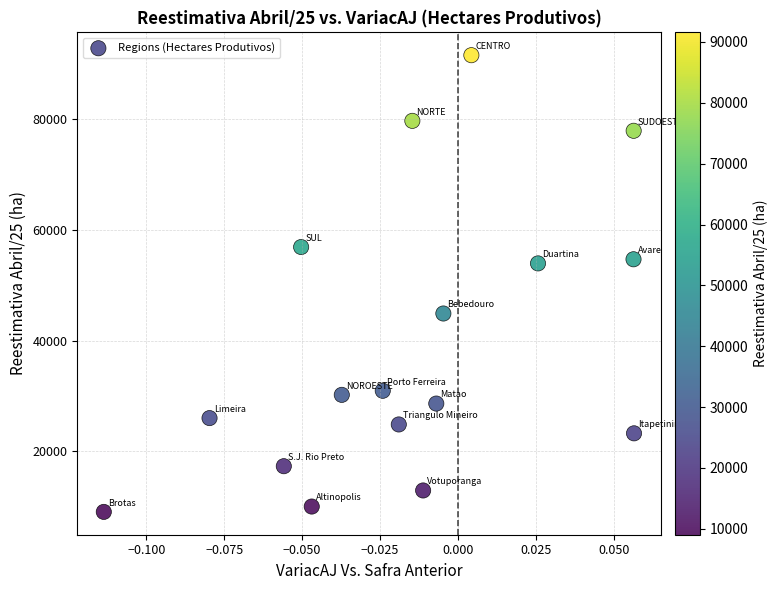

What is the range of Y values (max minus min)?

82546